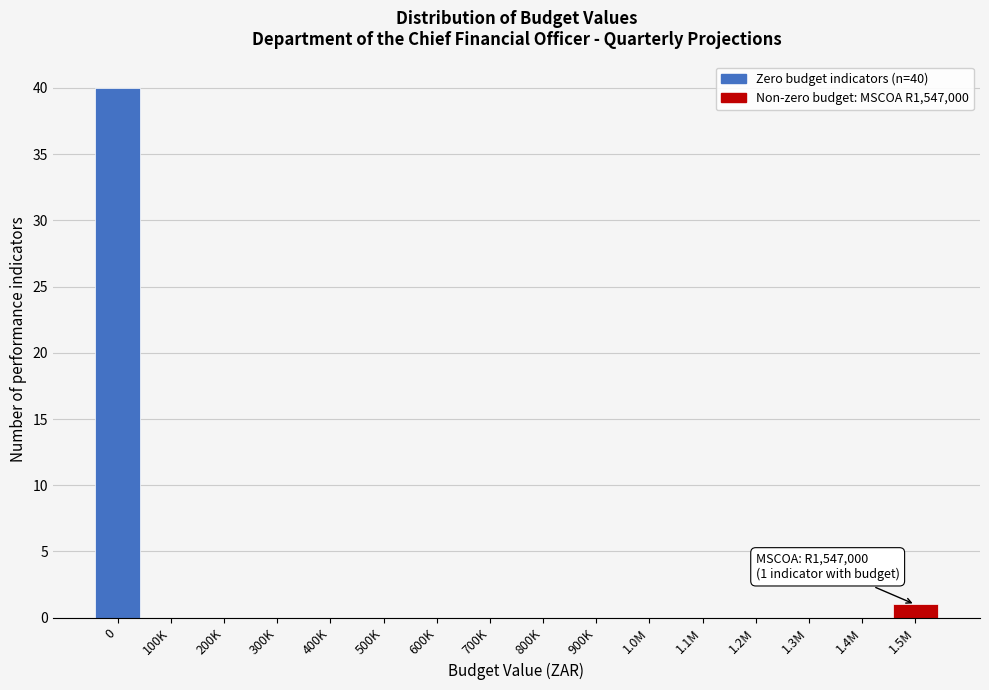

Reading left to right, transcribe all the data shown in this chart.

0=40	100K=0	200K=0	300K=0	400K=0	500K=0	600K=0	700K=0	800K=0	900K=0	1.0M=0	1.1M=0	1.2M=0	1.3M=0	1.4M=0	1.5M=1